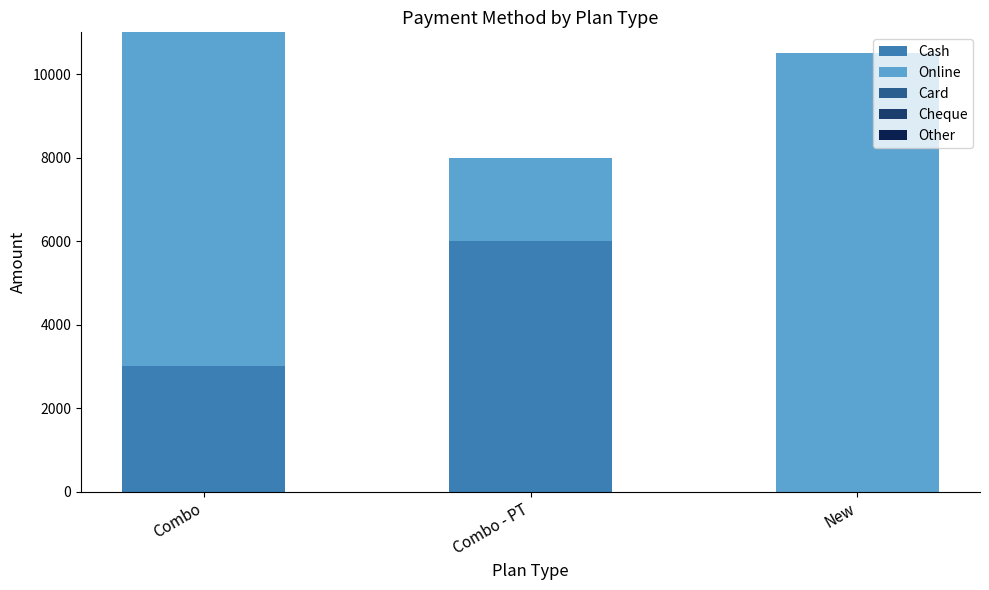

Count the number of categories in the chart.

3